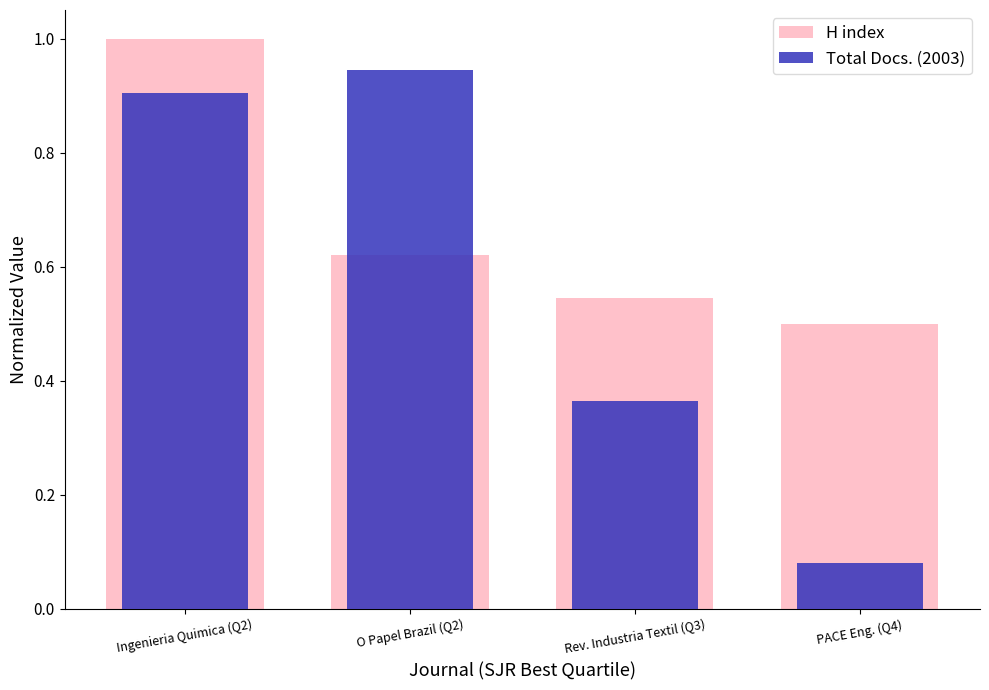

The H index series shows 1.0 at Ingenieria Quimica (Q2). True or false?

True